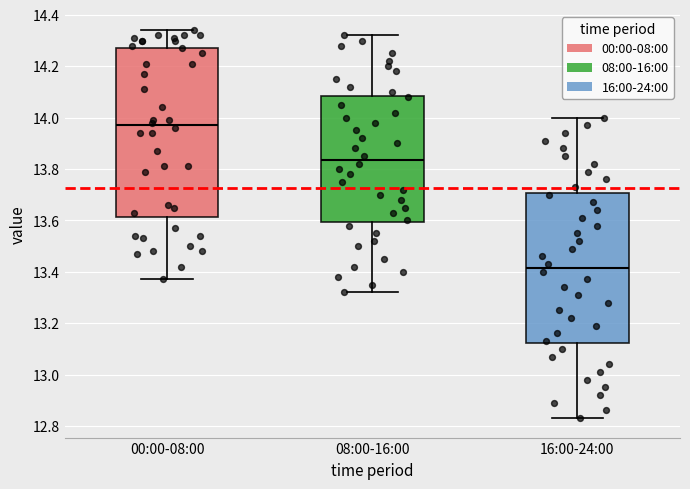

Reading left to right, transcribe this box plot: for each box, give where its median line is, the range the box spans, and where its two whiskers end, as read against the y-axis. The values are not printed on the chart, so give them approximately, as read against the axis.

00:00-08:00: median 13.98, box 13.62 to 14.28, whiskers 13.38 to 14.34
08:00-16:00: median 13.84, box 13.60 to 14.08, whiskers 13.32 to 14.32
16:00-24:00: median 13.42, box 13.12 to 13.70, whiskers 12.84 to 14.00